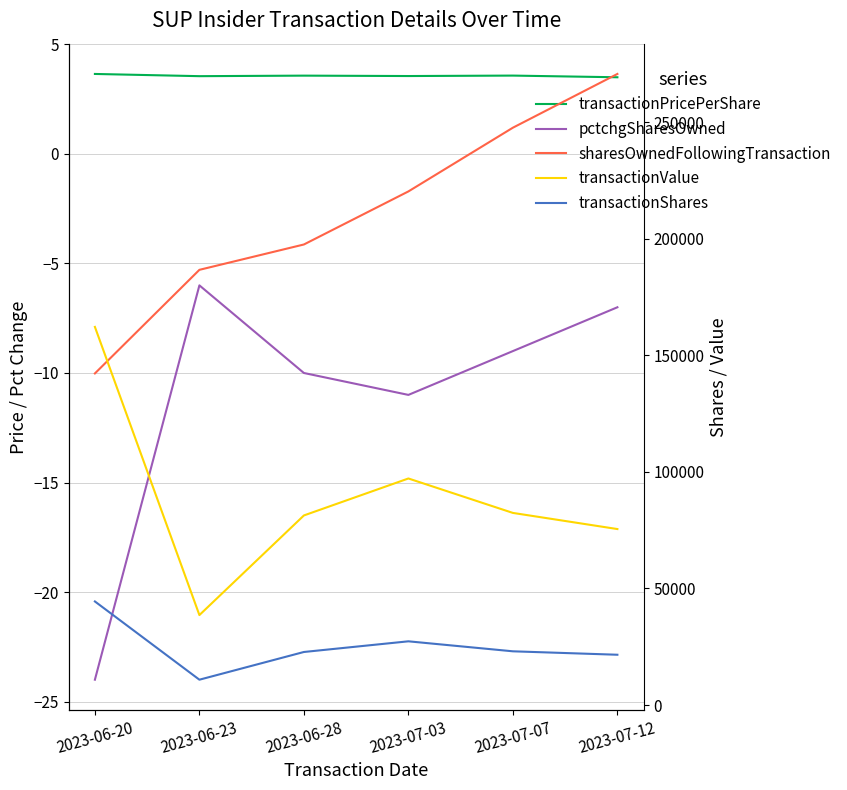

How many data points in transactionValue are above 82394?

2